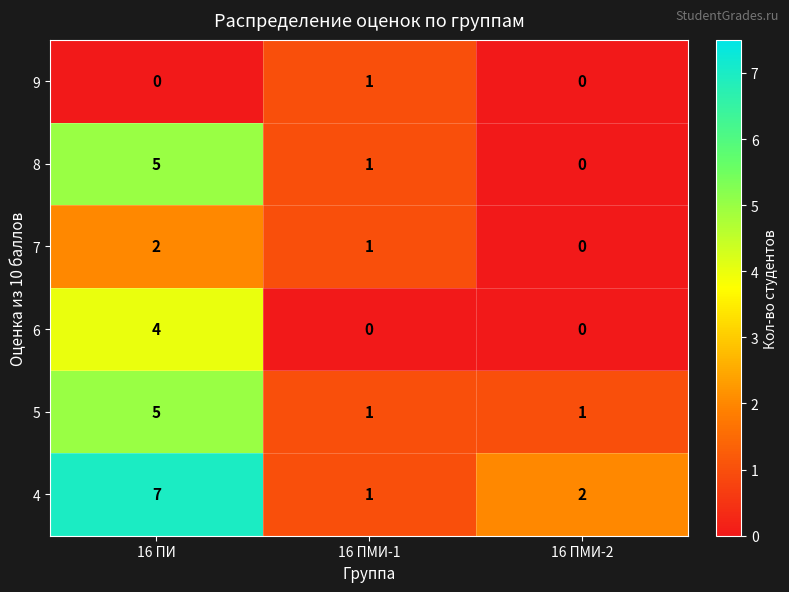

What is the maximum value for 6?

4